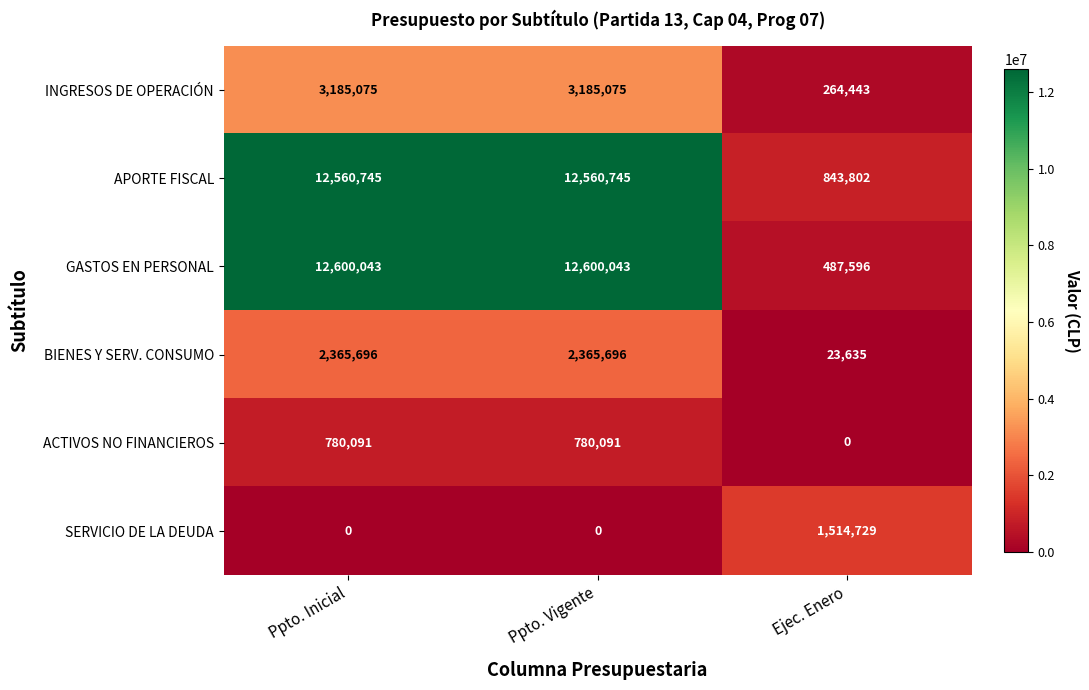

Count the APORTE FISCAL values in the range 843802 to 12560745.

3